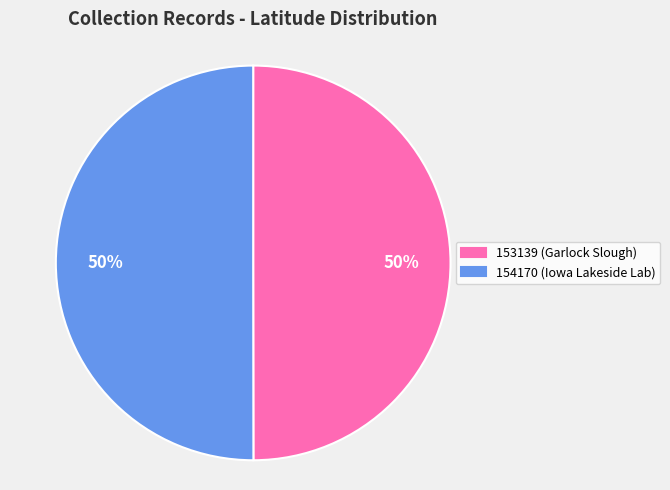

To the nearest percent, what is the combined percentage of 153139 and 154170?

100%